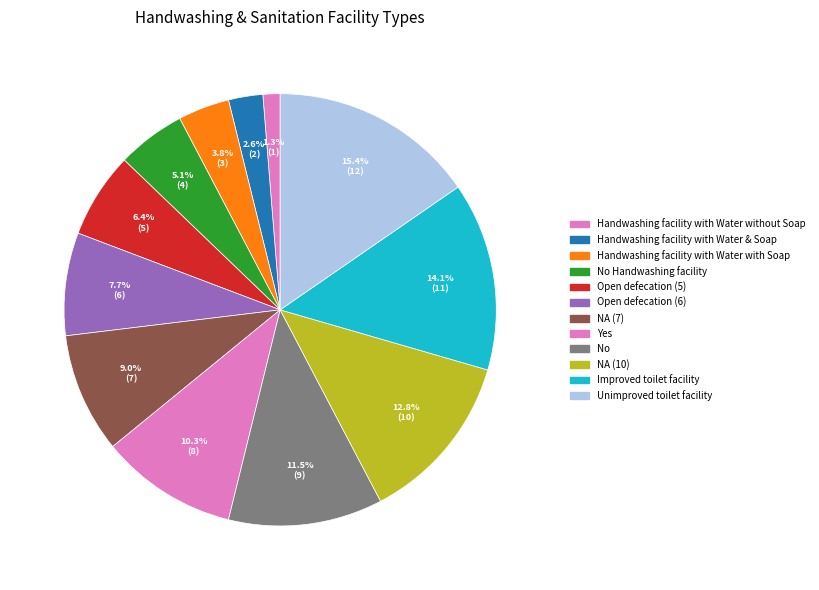

Which category has the smallest portion of the pie?

Handwashing facility with Water without Soap